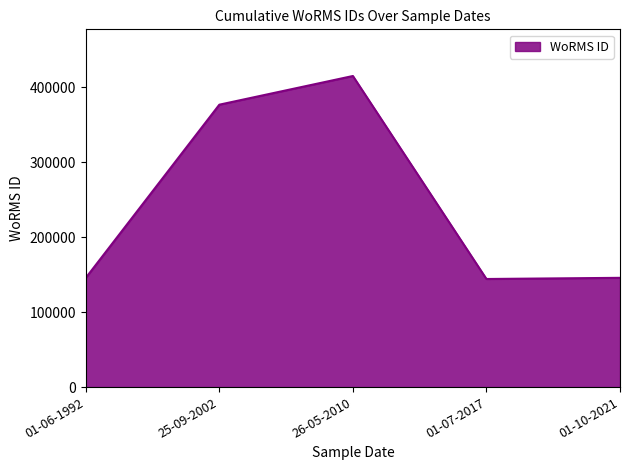

How many lines are shown in the chart?

1